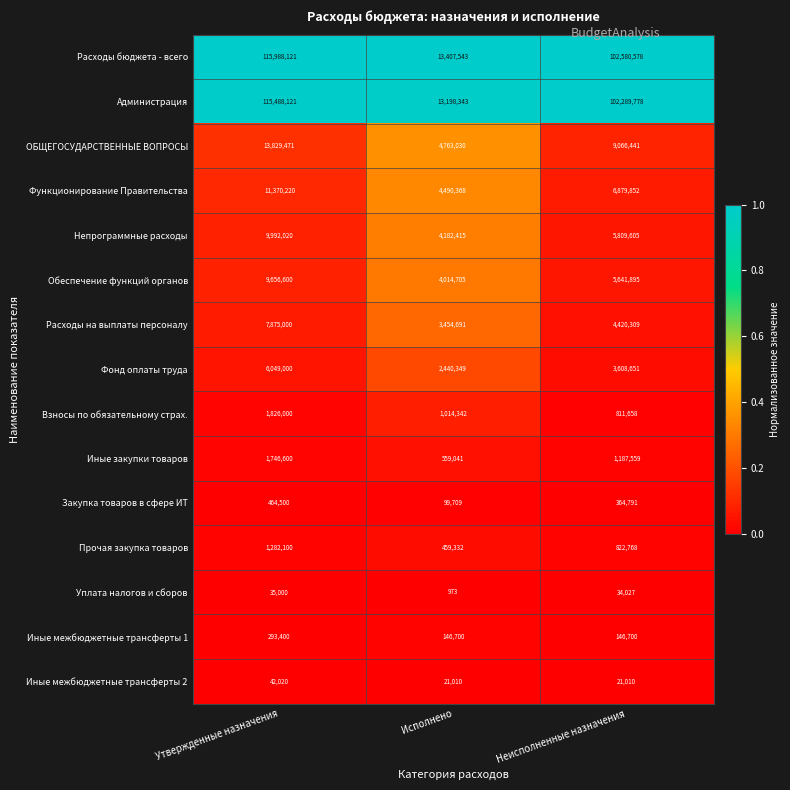

What is the spread (max minus min) of values at Исполнено?

13406570